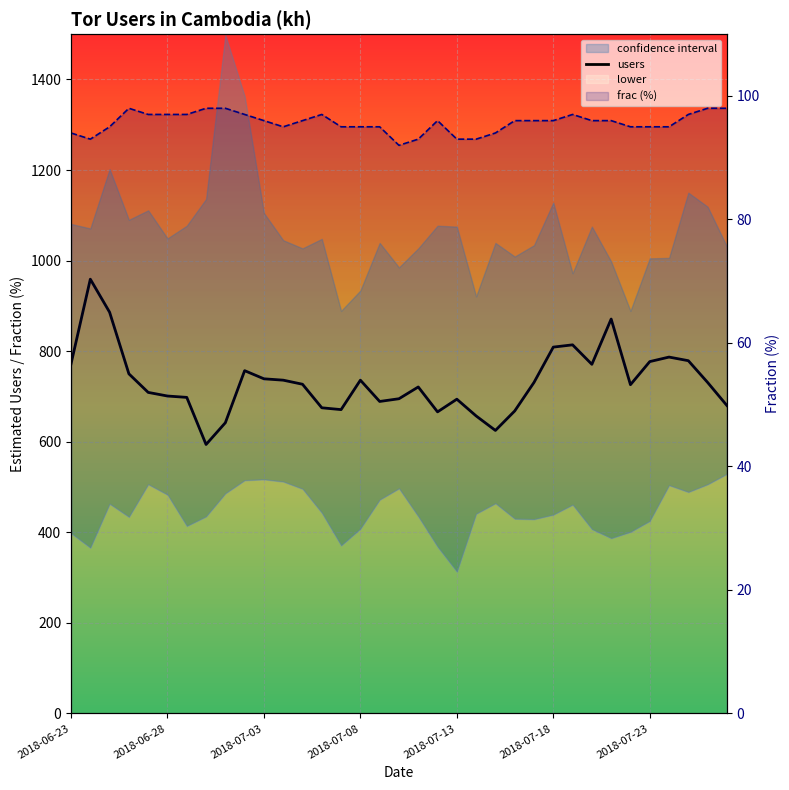

What is the sum of the frac (%) values at 31 and 10?

191